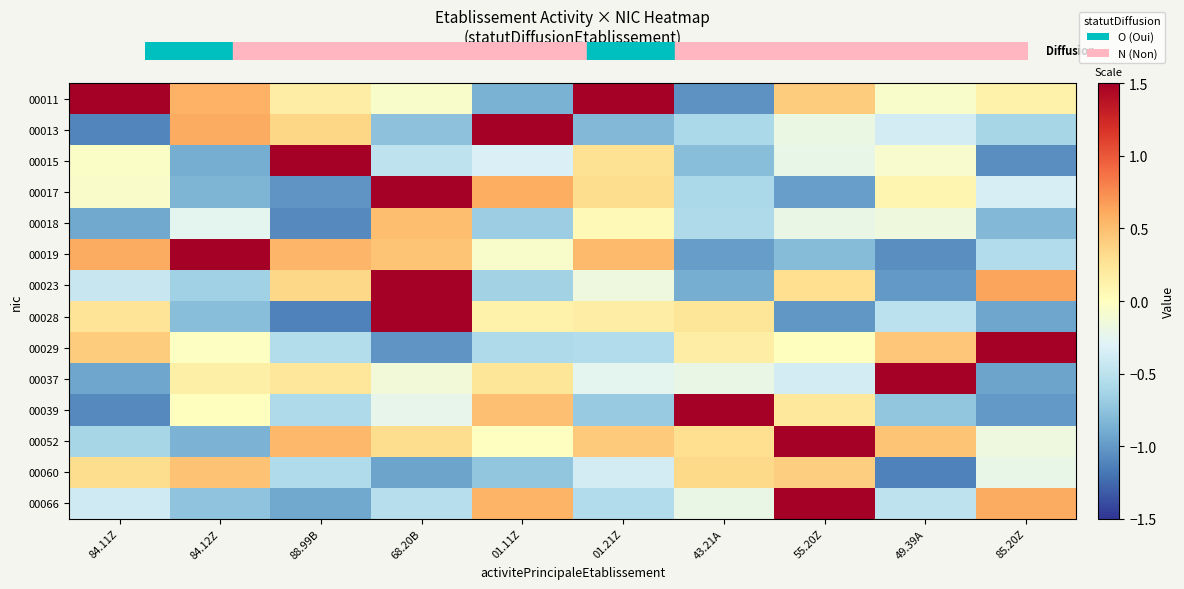

Between 68.20B and 49.39A, which is larger?

49.39A